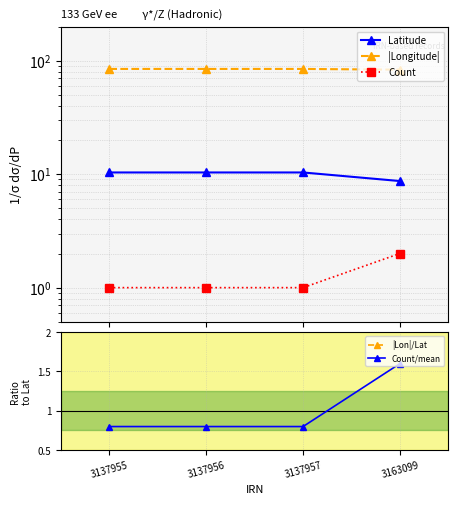

Is the value of Count at 3137955 greater than the value of Count/mean at 3137956?

Yes